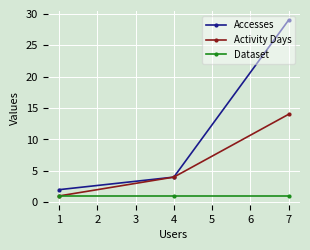

Rank the categories by Accesses value from lowest to highest.

1, 4, 7